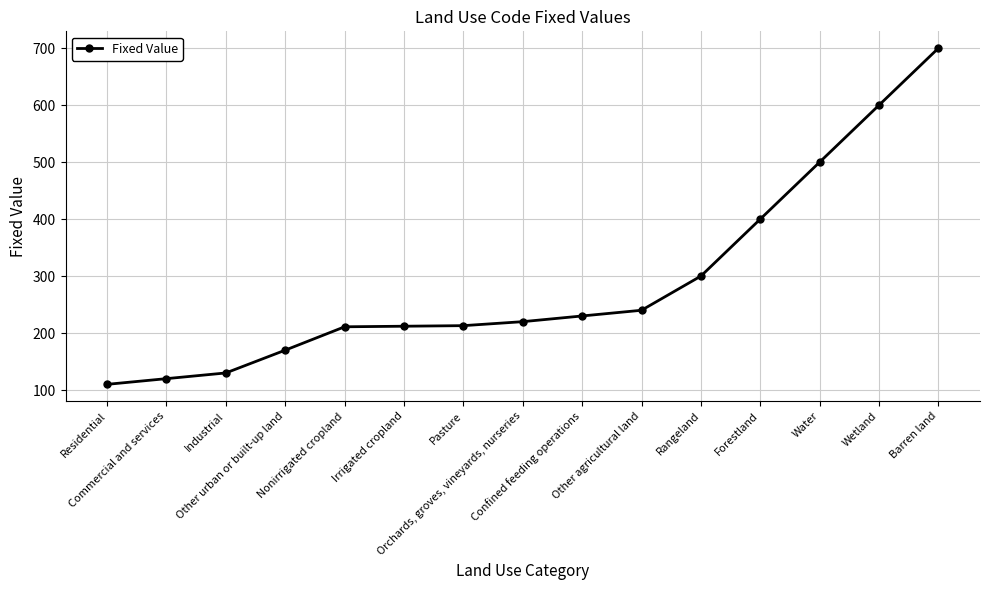

What is the minimum value shown in the chart?

110